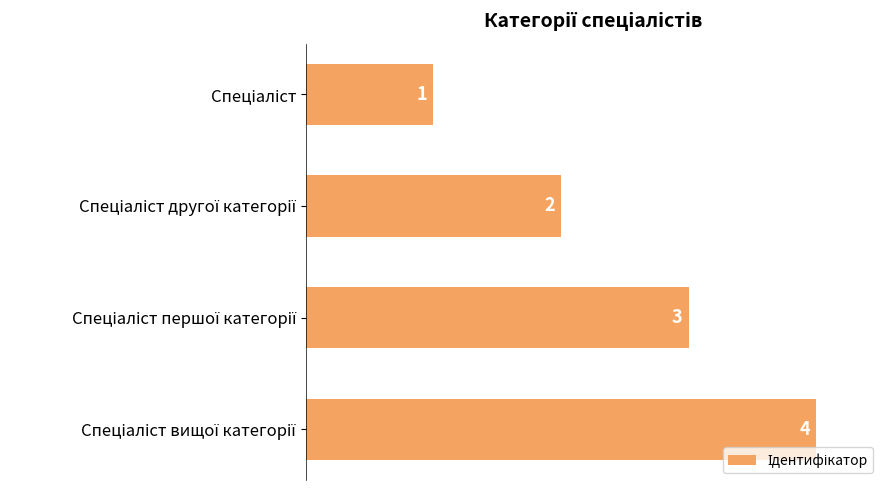

What is the value of the 2nd bar from the top?

2